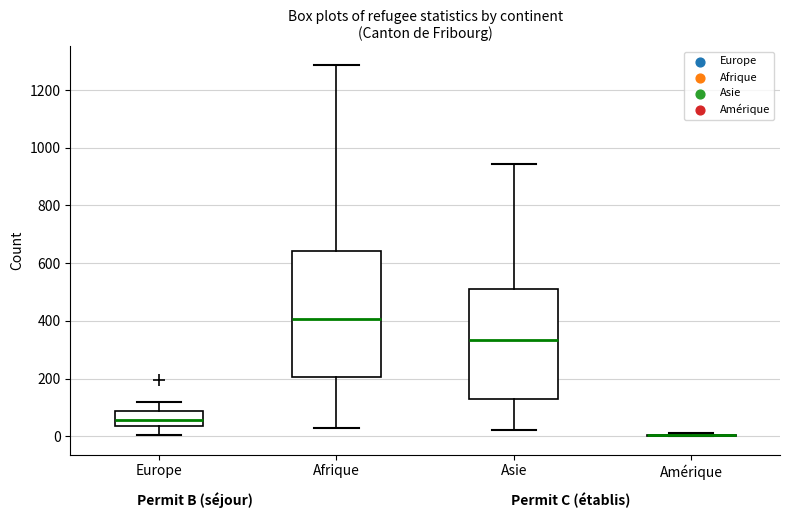

Reading left to right, read every box against the y-axis: the position of its median line, the range the box covers, and the ends of its whiskers. The values are not printed on the chart, so give them approximately, as read against the axis.

Europe: median 60, box 40 to 80, whiskers 0 to 120
Afrique: median 400, box 200 to 640, whiskers 20 to 1280
Asie: median 340, box 140 to 520, whiskers 20 to 940
Amérique: box collapsed to a line at 0, whiskers 0 to 20